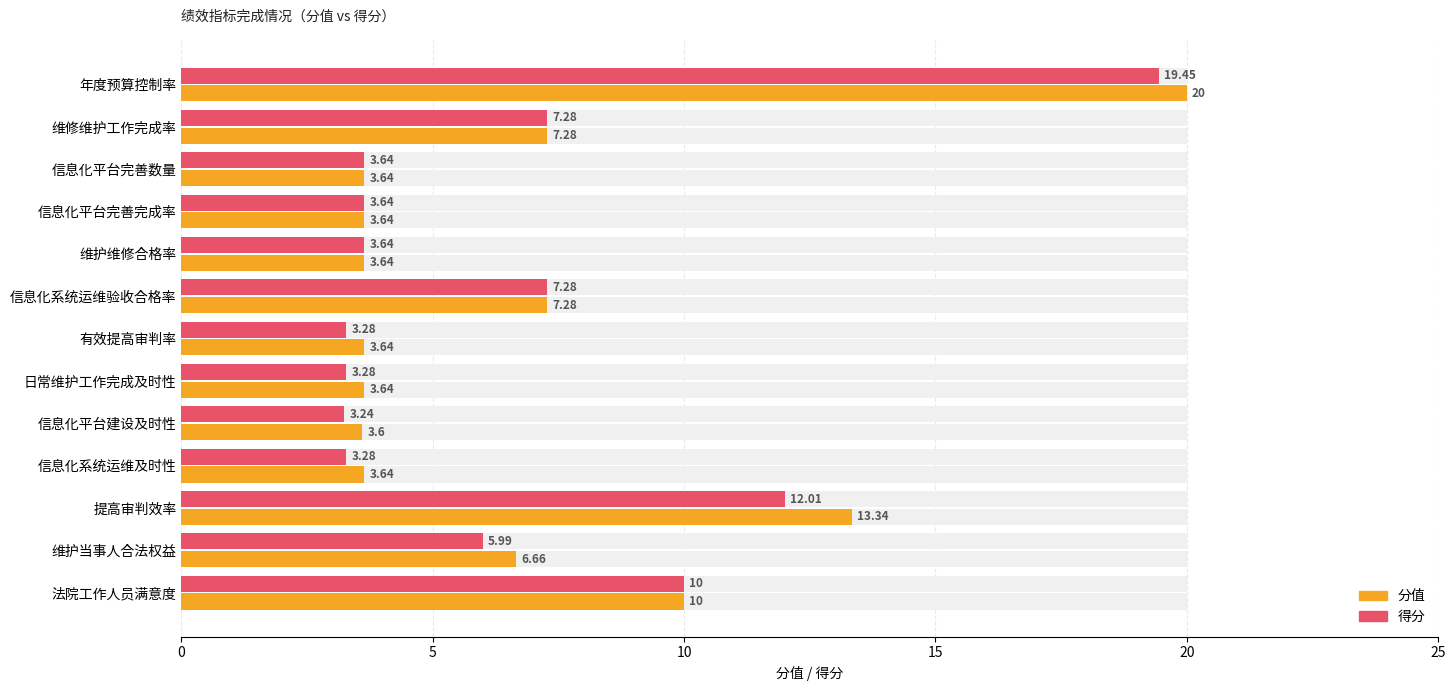

Which series has the largest total across all categories?

分值